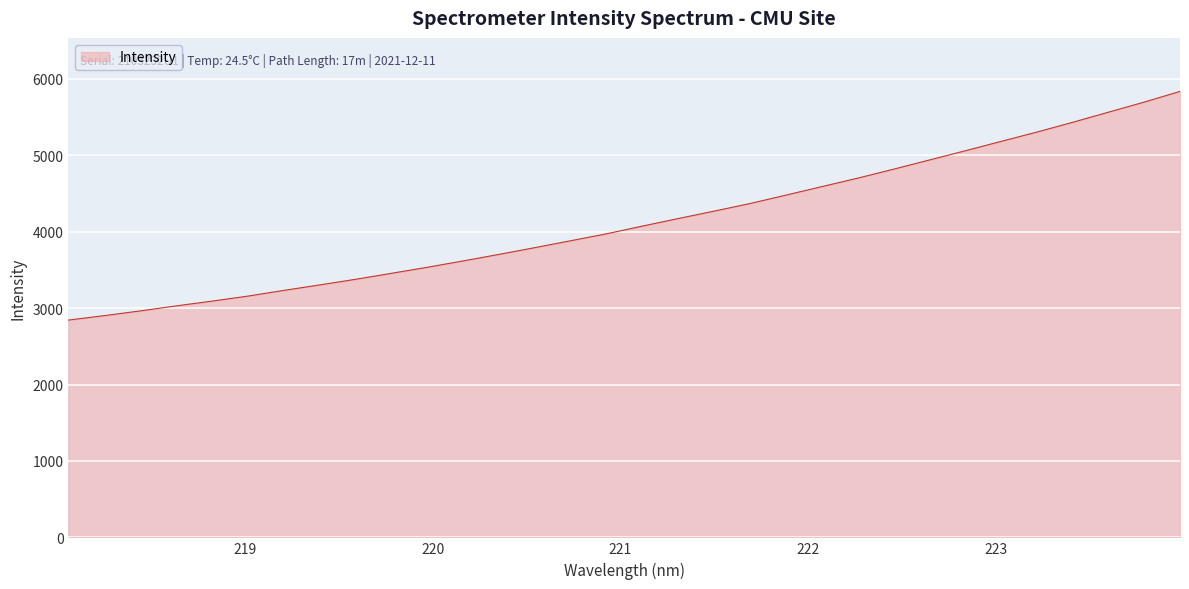

What is the smallest value displayed?

2844.0